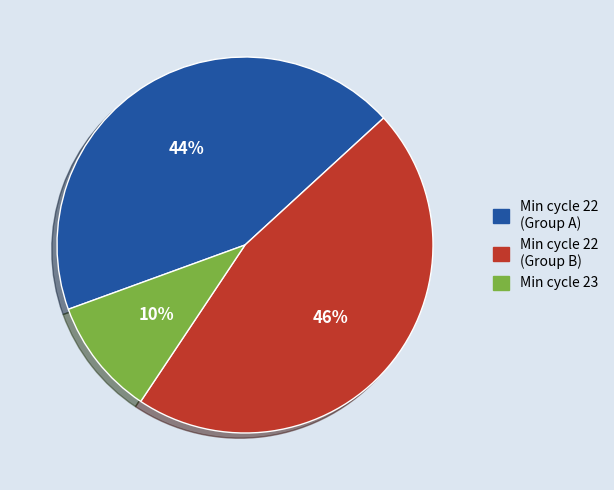

To the nearest percent, what is the difference between the largest and smallest slice percentages?

36%